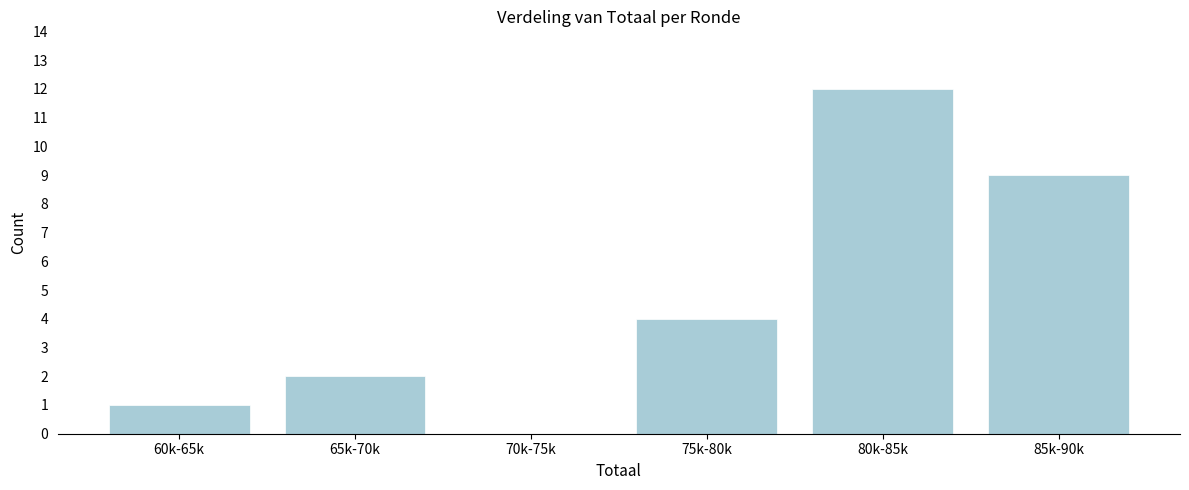

Reading right to left, transcribe all the data shown in this chart.

85k-90k=9	80k-85k=12	75k-80k=4	70k-75k=0	65k-70k=2	60k-65k=1